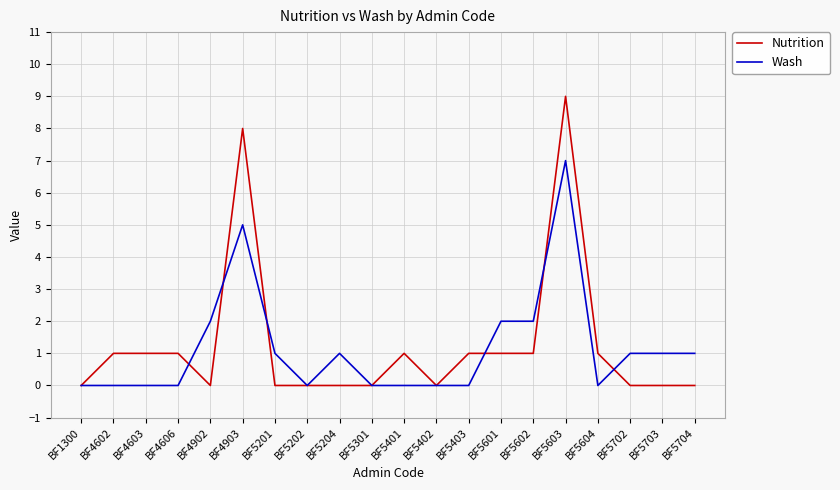

The value of Wash at BF1300 is 4. True or false?

False